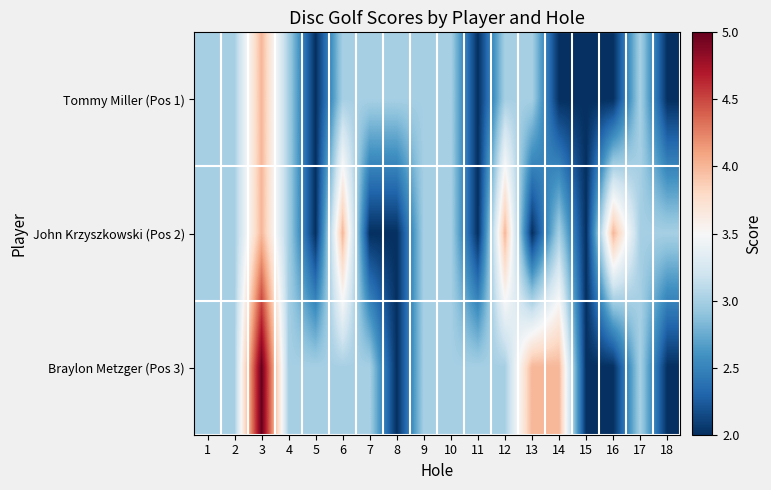

Reading right to left, list all the values displayed in this chart.

Tommy Miller (Pos 1): 18=2	17=3	16=2	15=2	14=2	13=3	12=3	11=2	10=3	9=3	8=3	7=3	6=3	5=2	4=3	3=4	2=3	1=3
John Krzyszkowski (Pos 2): 18=3	17=3	16=4	15=2	14=3	13=2	12=4	11=2	10=3	9=3	8=2	7=2	6=4	5=2	4=3	3=4	2=3	1=3
Braylon Metzger (Pos 3): 18=2	17=3	16=2	15=2	14=4	13=4	12=3	11=3	10=3	9=3	8=2	7=3	6=3	5=3	4=3	3=5	2=3	1=3